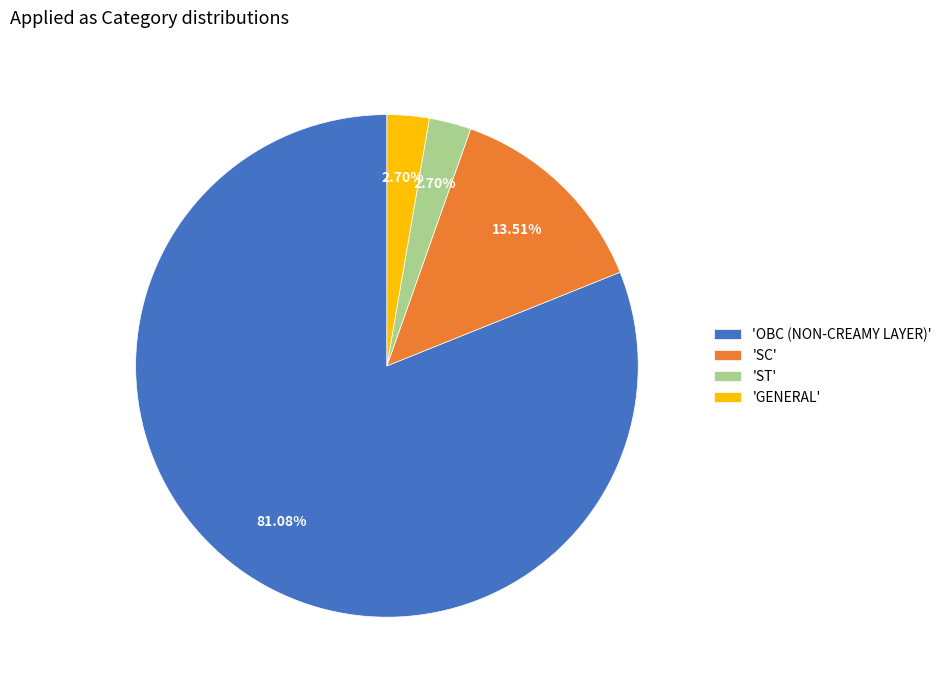

What is the majority slice?

'OBC (NON-CREAMY LAYER)'